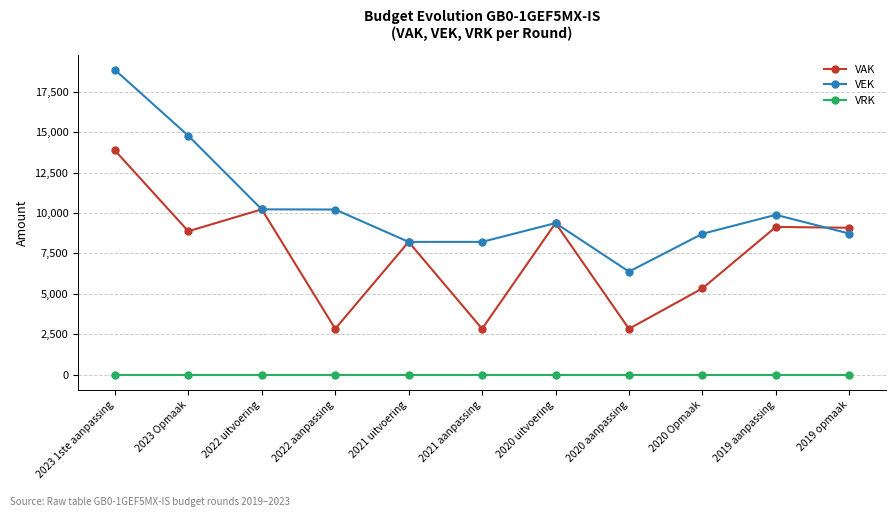

What are all the series names shown in the legend?

VAK, VEK, VRK